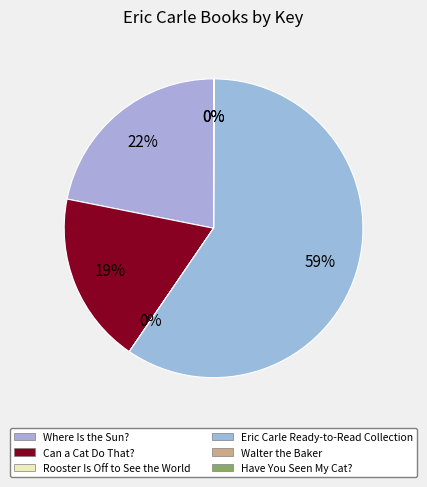

How much of the chart is everything except Where Is the Sun??

78.1%